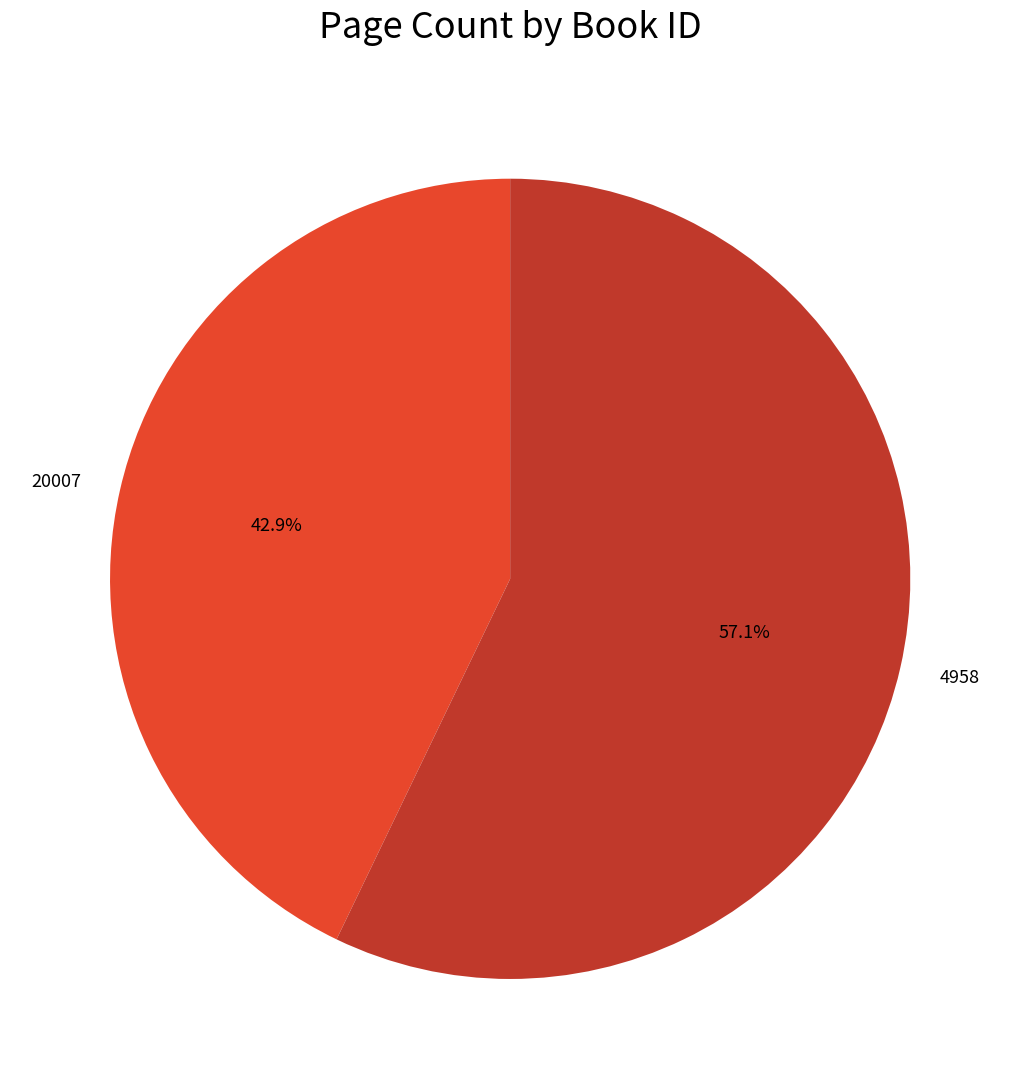

Combined, do 4958 and 20007 account for over 50%?

Yes